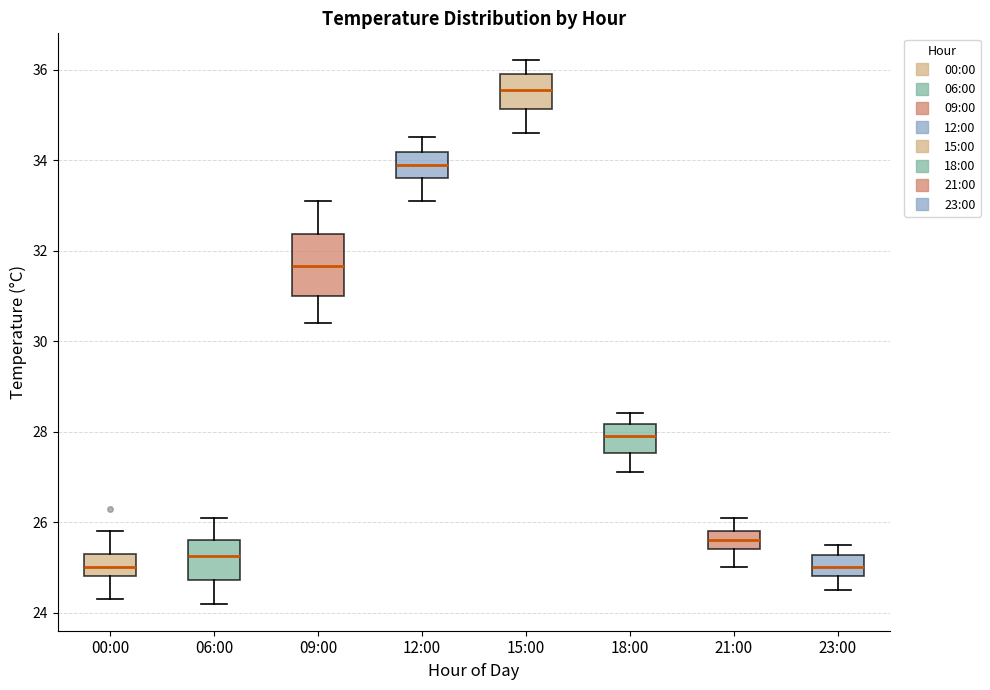

Where does the lower whisker of the box for 09:00 end on the y-axis? The values are not printed on the chart, so give them approximately, as read against the axis.

30.4